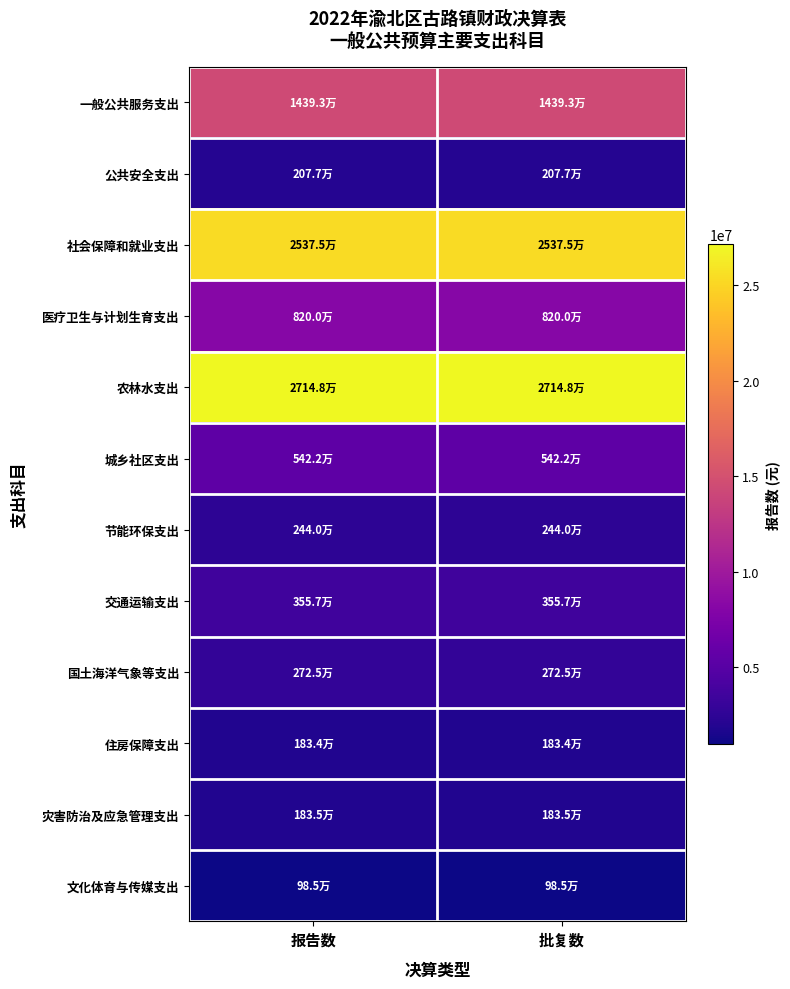

At which category is the sum across all series the highest?

报告数